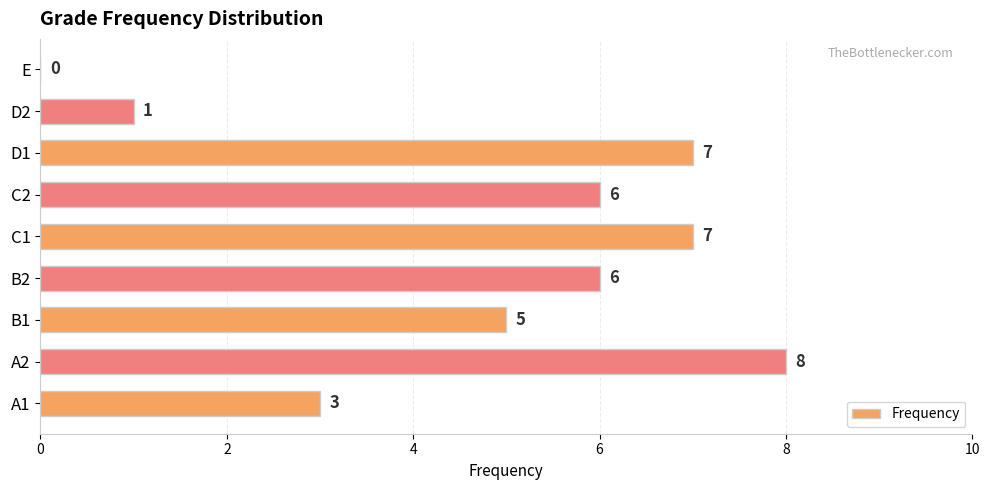

The value at C1 is 3. True or false?

False